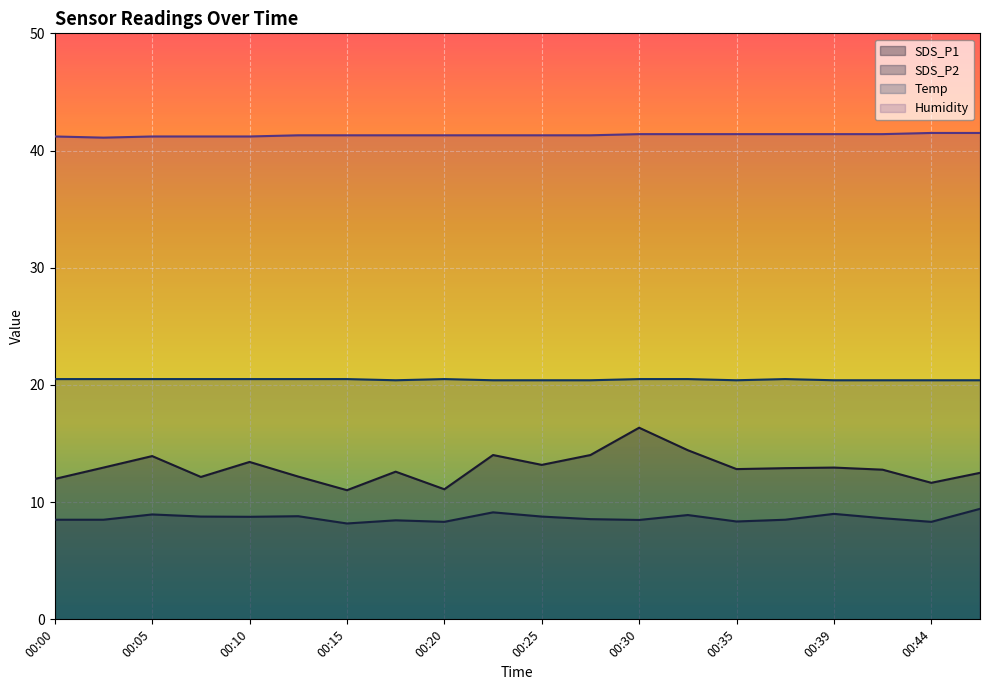

Reading left to right, extract all data points from this chart.

SDS_P1: 00:00=12.0	00:03=12.9	00:05=13.9	00:08=12.2	00:10=13.4	00:12=12.2	00:15=11.0	00:17=12.6	00:20=11.1	00:22=14.0	00:25=13.2	00:27=14.0	00:30=16.4	00:32=14.4	00:35=12.8	00:37=12.9	00:39=12.9	00:42=12.8	00:44=11.7	00:47=12.5
SDS_P2: 00:00=8.5	00:03=8.5	00:05=8.9	00:08=8.8	00:10=8.8	00:12=8.8	00:15=8.2	00:17=8.4	00:20=8.3	00:22=9.1	00:25=8.8	00:27=8.6	00:30=8.5	00:32=8.9	00:35=8.3	00:37=8.5	00:39=9.0	00:42=8.6	00:44=8.3	00:47=9.4
Temp: 00:00=20.5	00:03=20.5	00:05=20.5	00:08=20.5	00:10=20.5	00:12=20.5	00:15=20.5	00:17=20.4	00:20=20.5	00:22=20.4	00:25=20.4	00:27=20.4	00:30=20.5	00:32=20.5	00:35=20.4	00:37=20.5	00:39=20.4	00:42=20.4	00:44=20.4	00:47=20.4
Humidity: 00:00=41.2	00:03=41.1	00:05=41.2	00:08=41.2	00:10=41.2	00:12=41.3	00:15=41.3	00:17=41.3	00:20=41.3	00:22=41.3	00:25=41.3	00:27=41.3	00:30=41.4	00:32=41.4	00:35=41.4	00:37=41.4	00:39=41.4	00:42=41.4	00:44=41.5	00:47=41.5